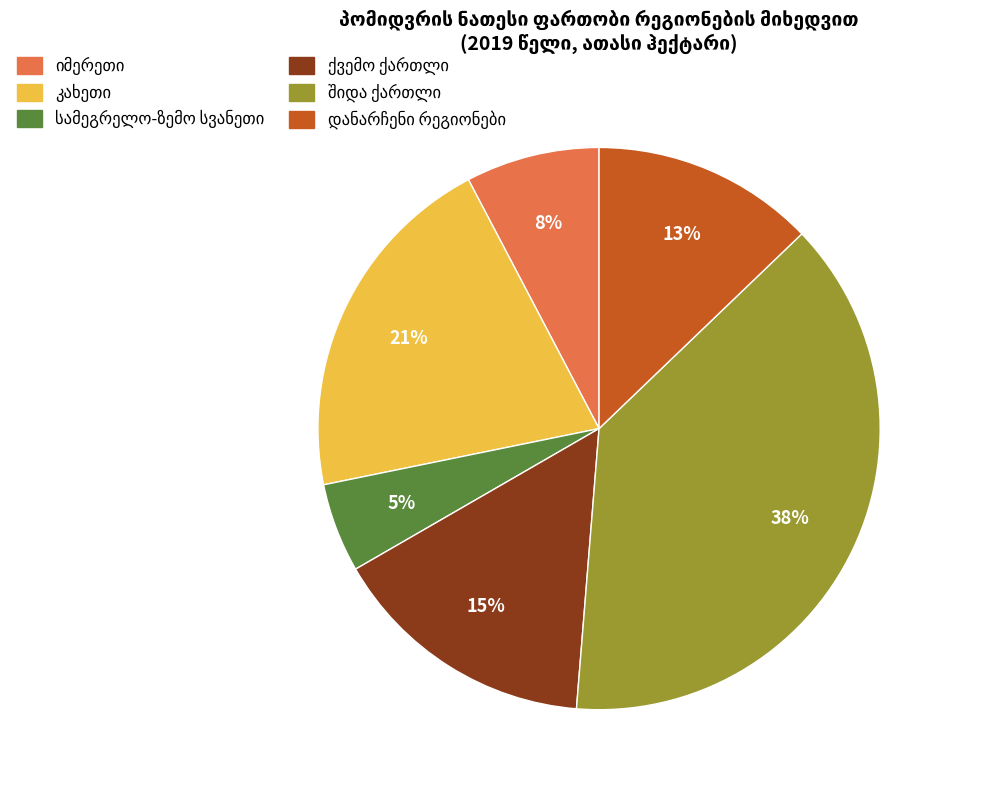

To the nearest percent, what is the difference between the largest and smallest slice percentages?

33%